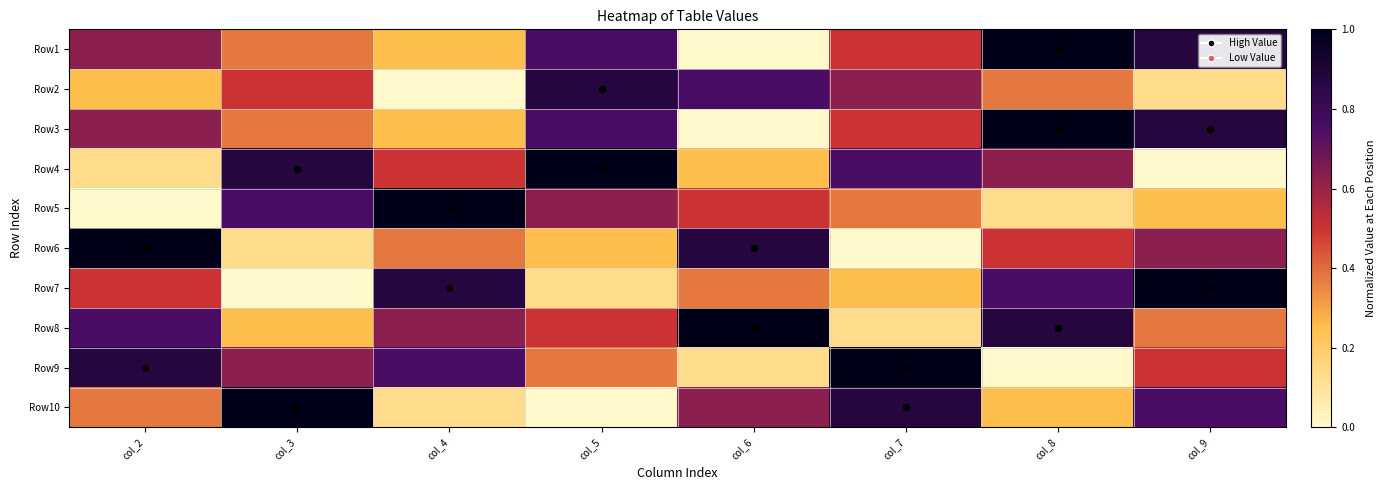

Reading left to right, list all the values displayed in this chart.

Row1: col_2=0.6	col_3=0.4	col_4=0.2	col_5=0.8	col_6=0.0	col_7=0.5	col_8=1.0	col_9=0.9
Row2: col_2=0.2	col_3=0.5	col_4=0.0	col_5=0.9	col_6=0.8	col_7=0.6	col_8=0.4	col_9=0.1
Row3: col_2=0.6	col_3=0.4	col_4=0.2	col_5=0.8	col_6=0.0	col_7=0.5	col_8=1.0	col_9=0.9
Row4: col_2=0.1	col_3=0.9	col_4=0.5	col_5=1.0	col_6=0.2	col_7=0.8	col_8=0.6	col_9=0.0
Row5: col_2=0.0	col_3=0.8	col_4=1.0	col_5=0.6	col_6=0.5	col_7=0.4	col_8=0.1	col_9=0.2
Row6: col_2=1.0	col_3=0.1	col_4=0.4	col_5=0.2	col_6=0.9	col_7=0.0	col_8=0.5	col_9=0.6
Row7: col_2=0.5	col_3=0.0	col_4=0.9	col_5=0.1	col_6=0.4	col_7=0.2	col_8=0.8	col_9=1.0
Row8: col_2=0.8	col_3=0.2	col_4=0.6	col_5=0.5	col_6=1.0	col_7=0.1	col_8=0.9	col_9=0.4
Row9: col_2=0.9	col_3=0.6	col_4=0.8	col_5=0.4	col_6=0.1	col_7=1.0	col_8=0.0	col_9=0.5
Row10: col_2=0.4	col_3=1.0	col_4=0.1	col_5=0.0	col_6=0.6	col_7=0.9	col_8=0.2	col_9=0.8